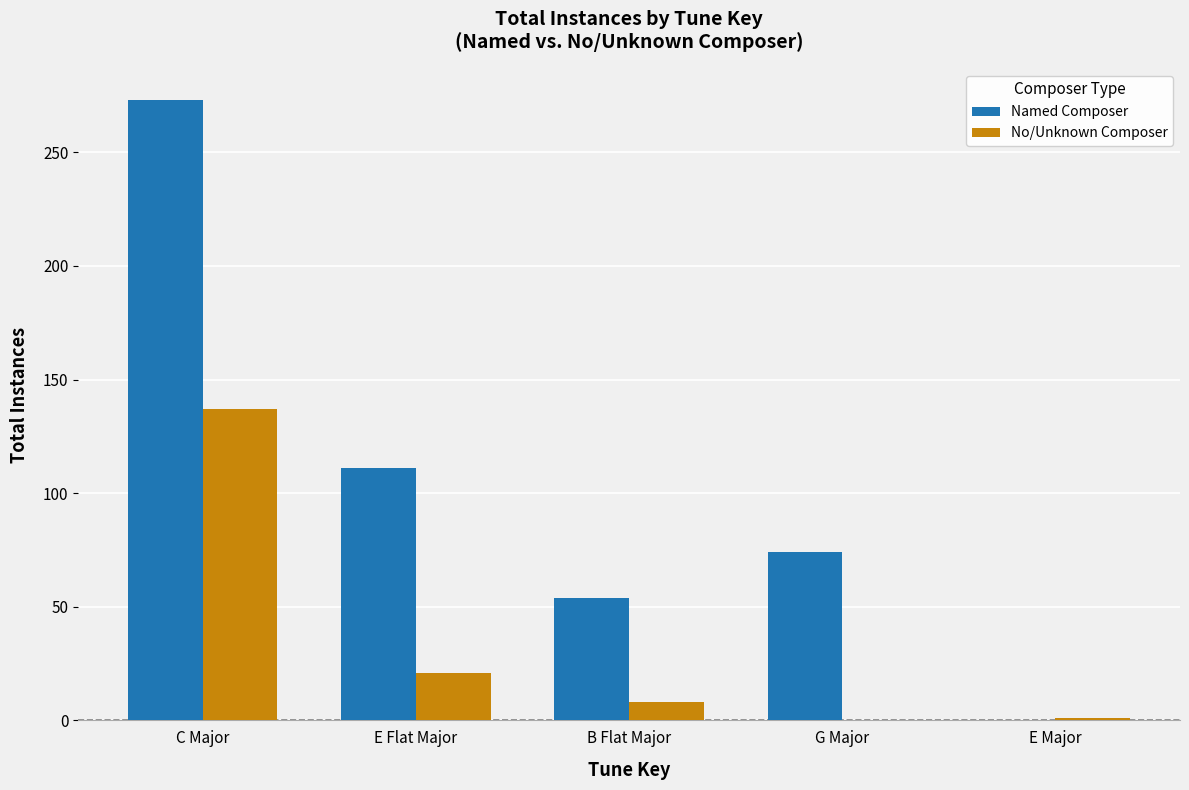

Which series has the largest total across all categories?

Named Composer